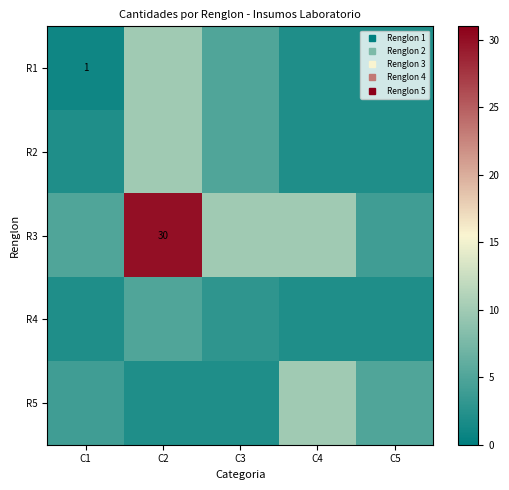

The R3 series shows 30 at C2. True or false?

True